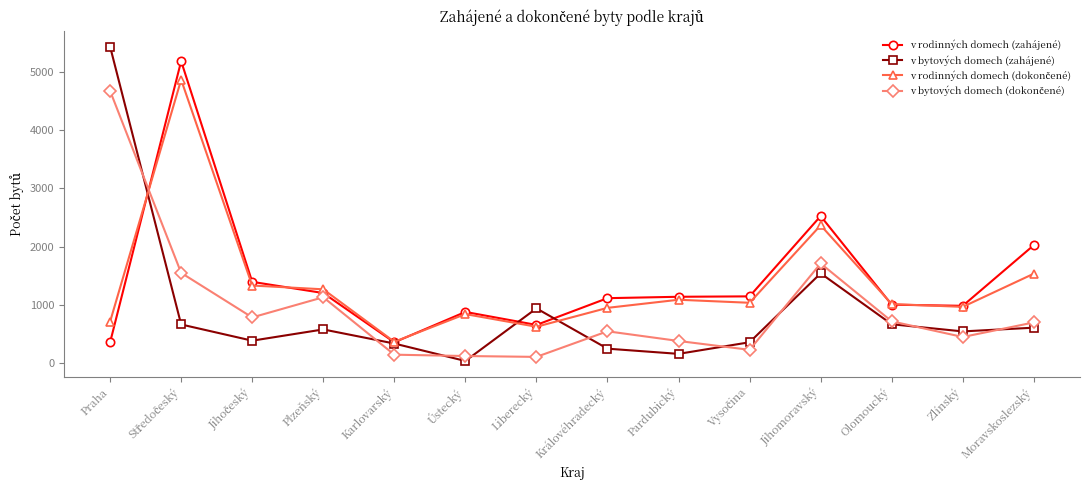

Between Liberecký and Pardubický, which series saw the biggest shift?

v bytových domech (zahájené)